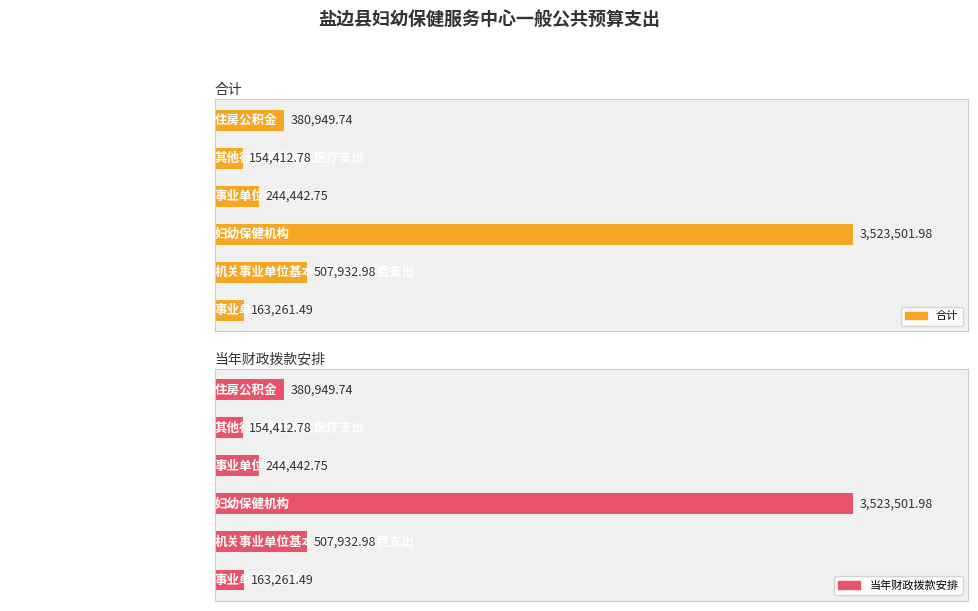

List the series in order of their peak value, lowest first.

合计, 当年财政拨款安排